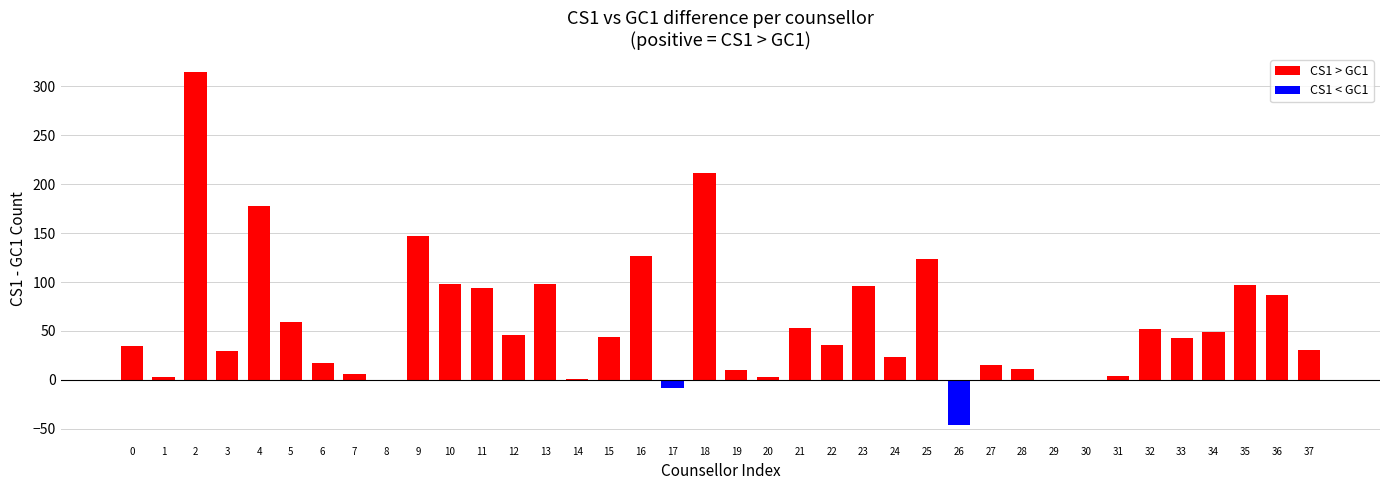

What is the greatest value displayed?

315